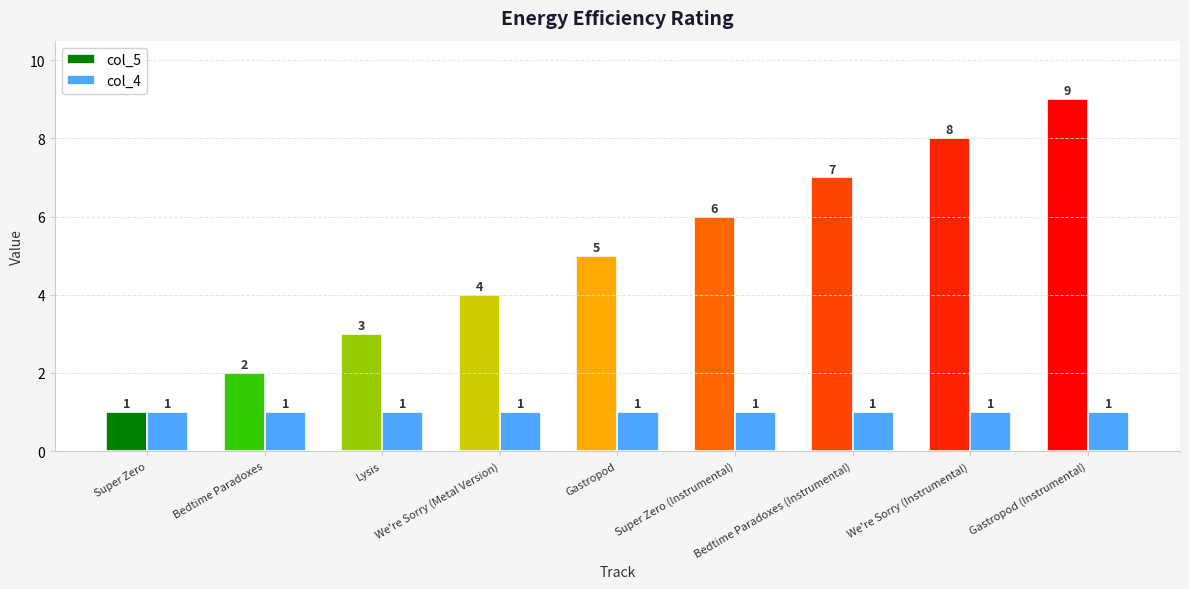

What is the value of the col_4 bar at the 1st from the left?

1